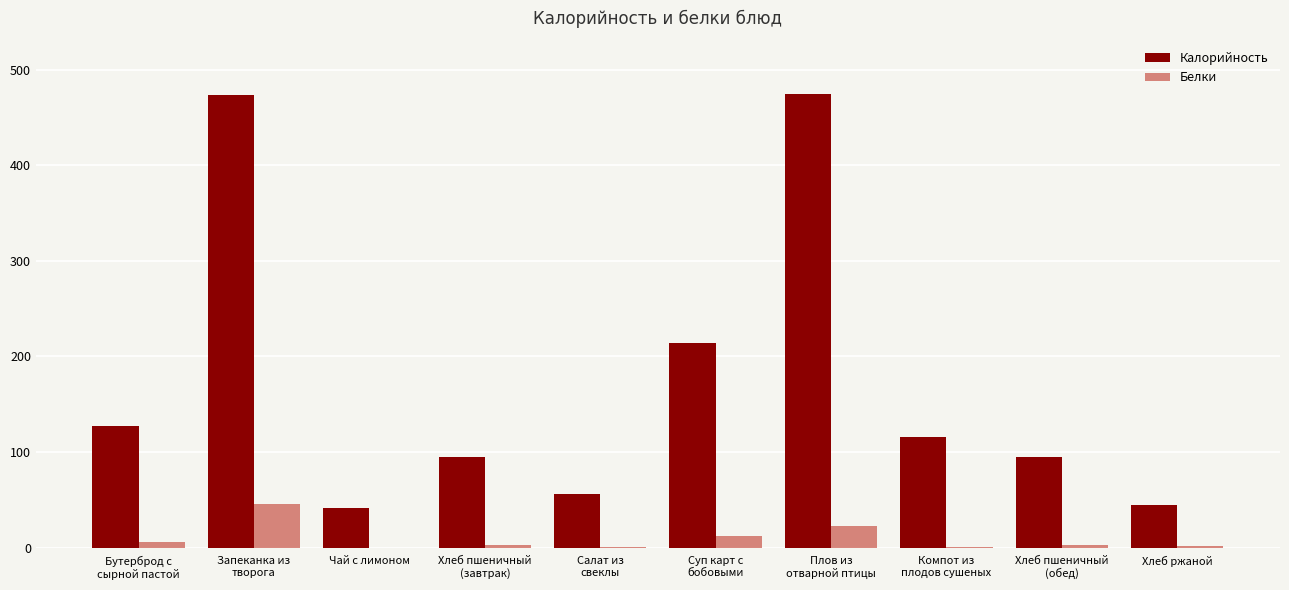

What is the greatest value displayed?

474.2